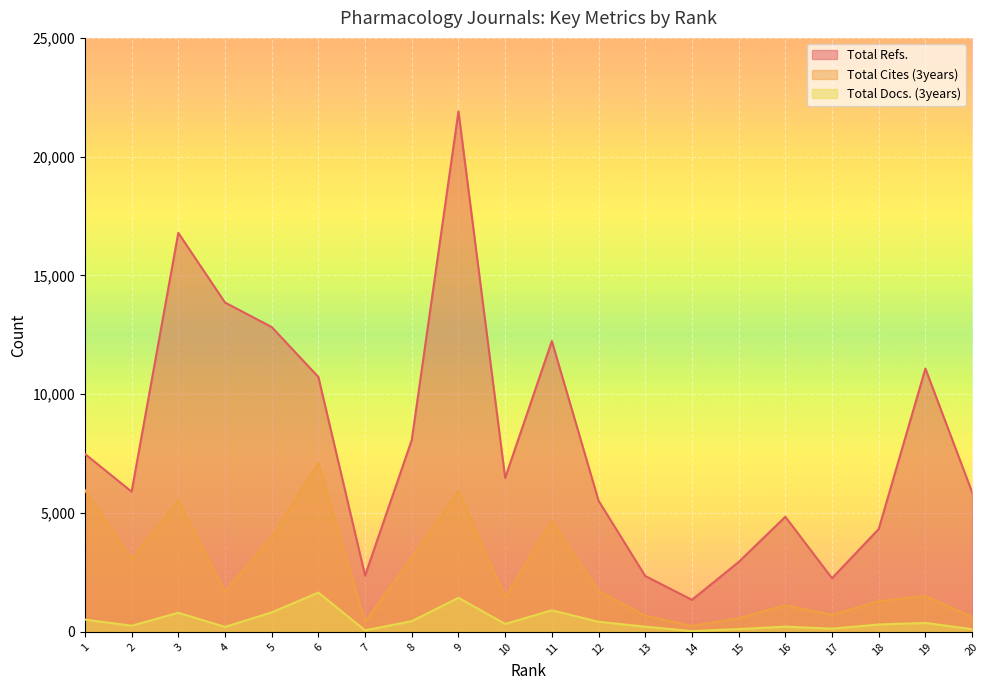

At which category is the sum across all series the highest?

9